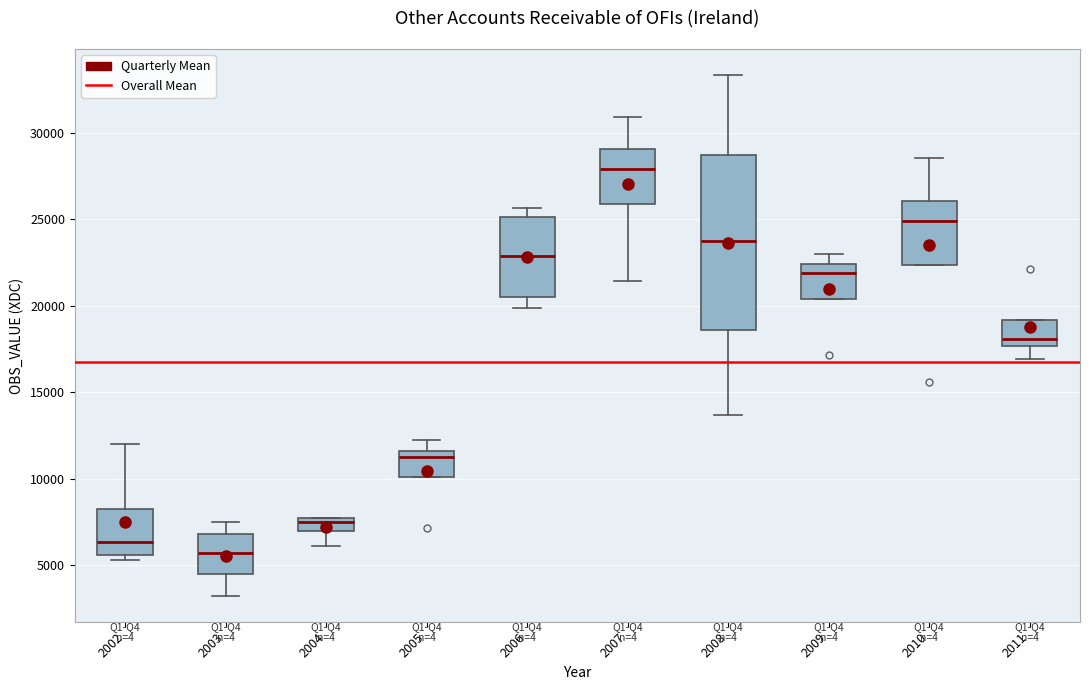

Which box's median line is the highest?

2007